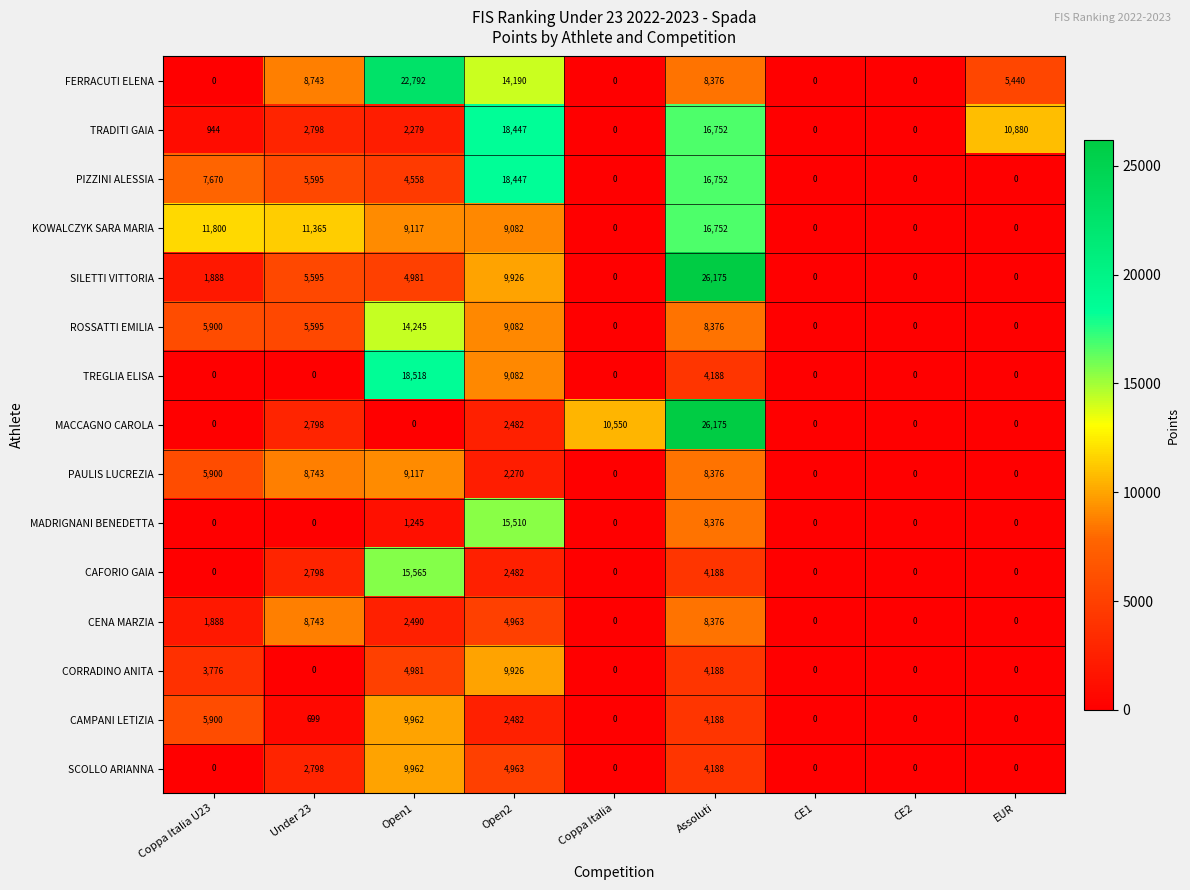

Between Under 23 and Coppa Italia, which series saw the biggest shift?

KOWALCZYK SARA MARIA